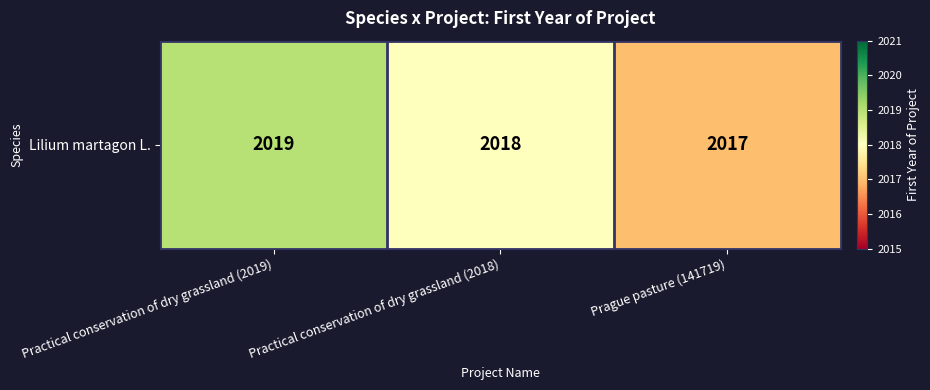

Reading left to right, transcribe all the data shown in this chart.

Practical conservation of dry grassland (2019)=2019	Practical conservation of dry grassland (2018)=2018	Prague pasture (141719)=2017